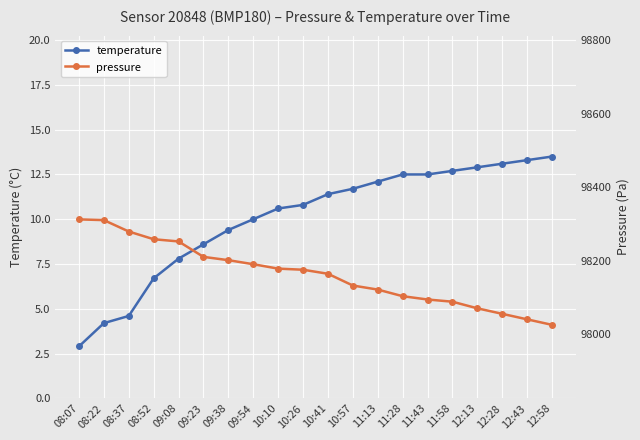

Is it true that pressure equals 98210.0 at 09:23?

True